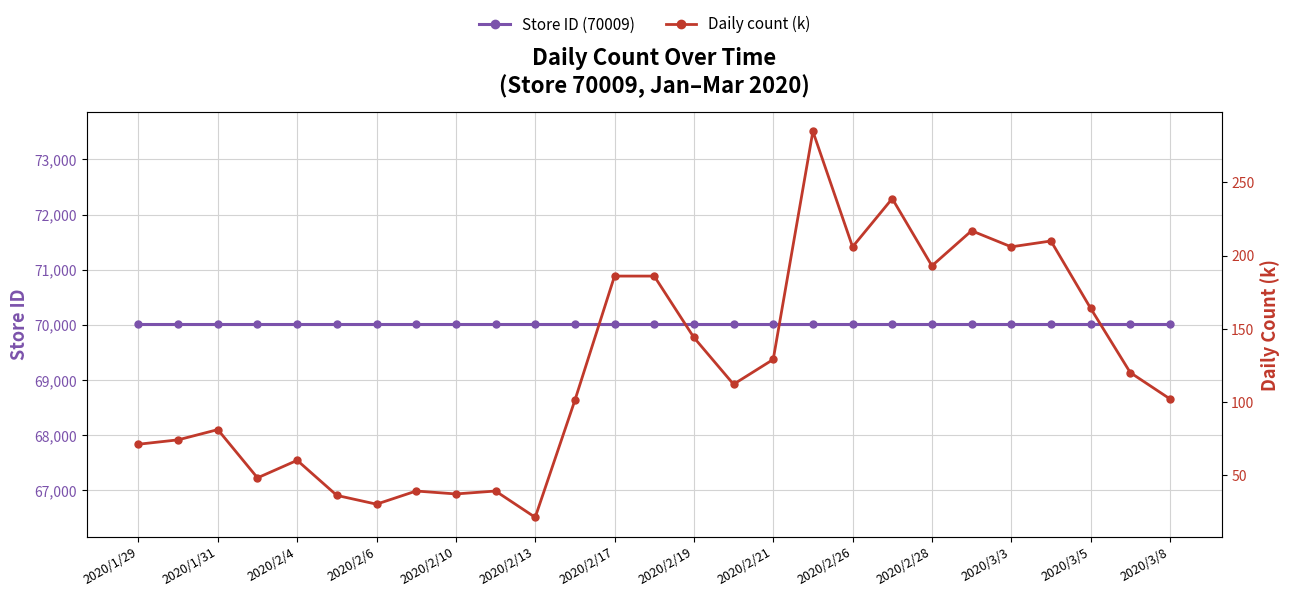

True or false: Daily count (k) and Store ID (70009) intersect in this chart.

False